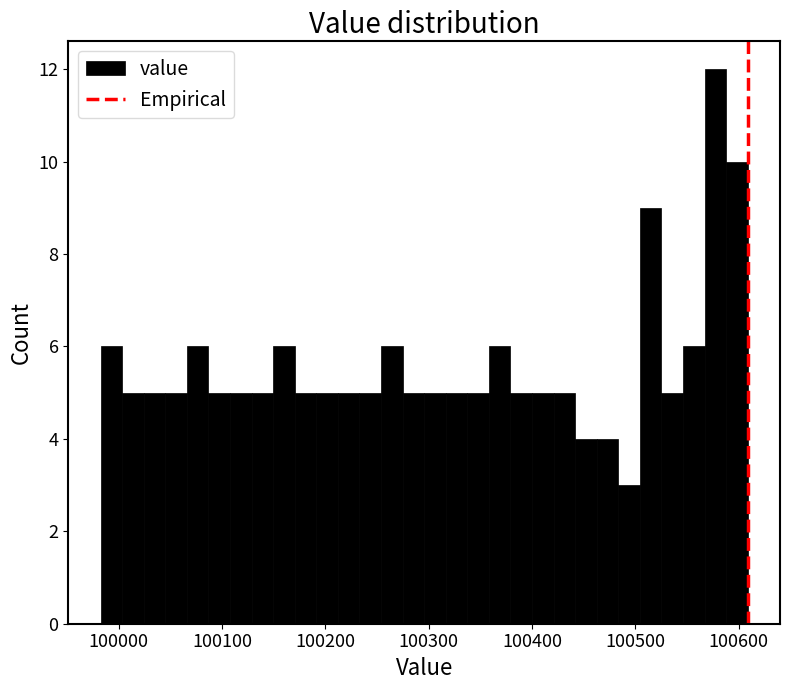

Read against the x-axis, roughly where is the centre of the tallest bar?

100580